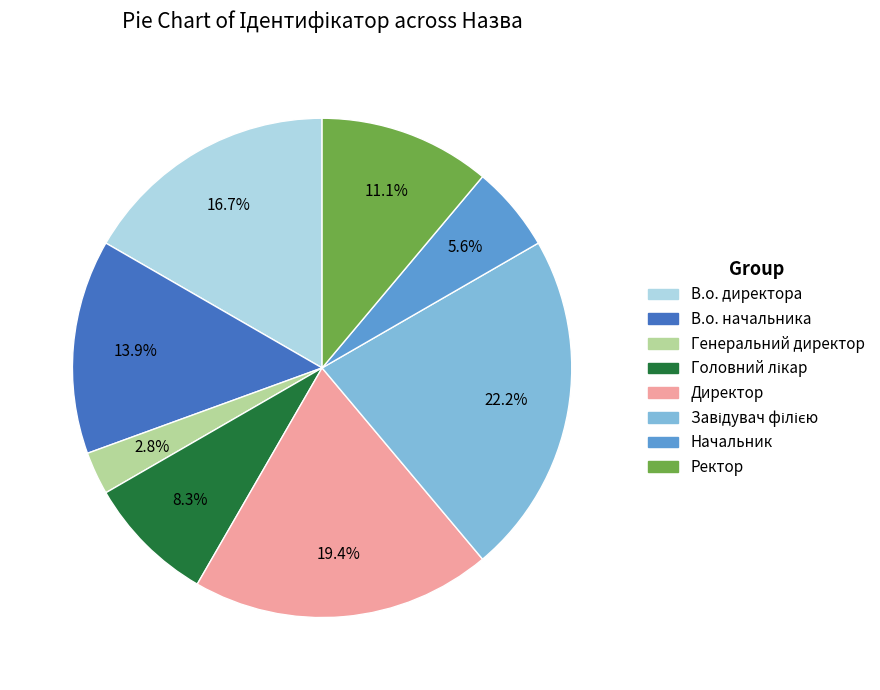

What is the smallest slice in the pie chart?

Генеральний директор